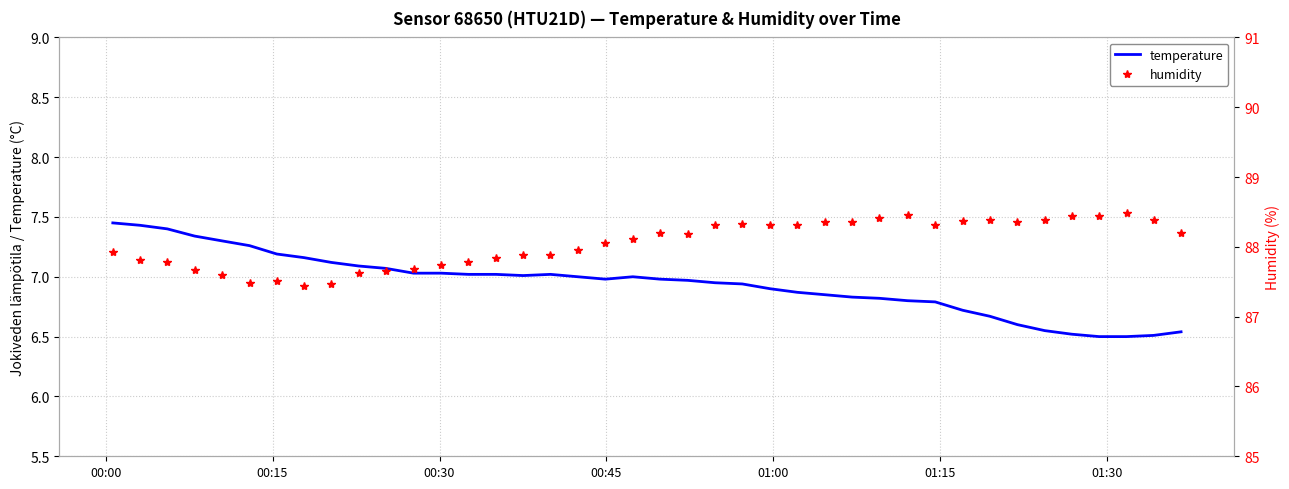

Reading left to right, what are all the values shown in this chart?

temperature: 7.5	7.4	7.4	7.3	7.3	7.3	7.2	7.2	7.1	7.1	7.1	7.0	7.0	7.0	7.0	7.0	7.0	7.0	7.0	7.0	7.0	7.0	7.0	6.9	6.9	6.9	6.8	6.8	6.8	6.8	6.8	6.7	6.7	6.6	6.5	6.5	6.5	6.5	6.5	6.5
humidity: 87.9	87.8	87.8	87.7	87.6	87.5	87.5	87.4	87.5	87.6	87.7	87.7	87.7	87.8	87.8	87.9	87.9	88.0	88.1	88.1	88.2	88.2	88.3	88.3	88.3	88.3	88.3	88.4	88.4	88.5	88.3	88.4	88.4	88.3	88.4	88.4	88.4	88.5	88.4	88.2